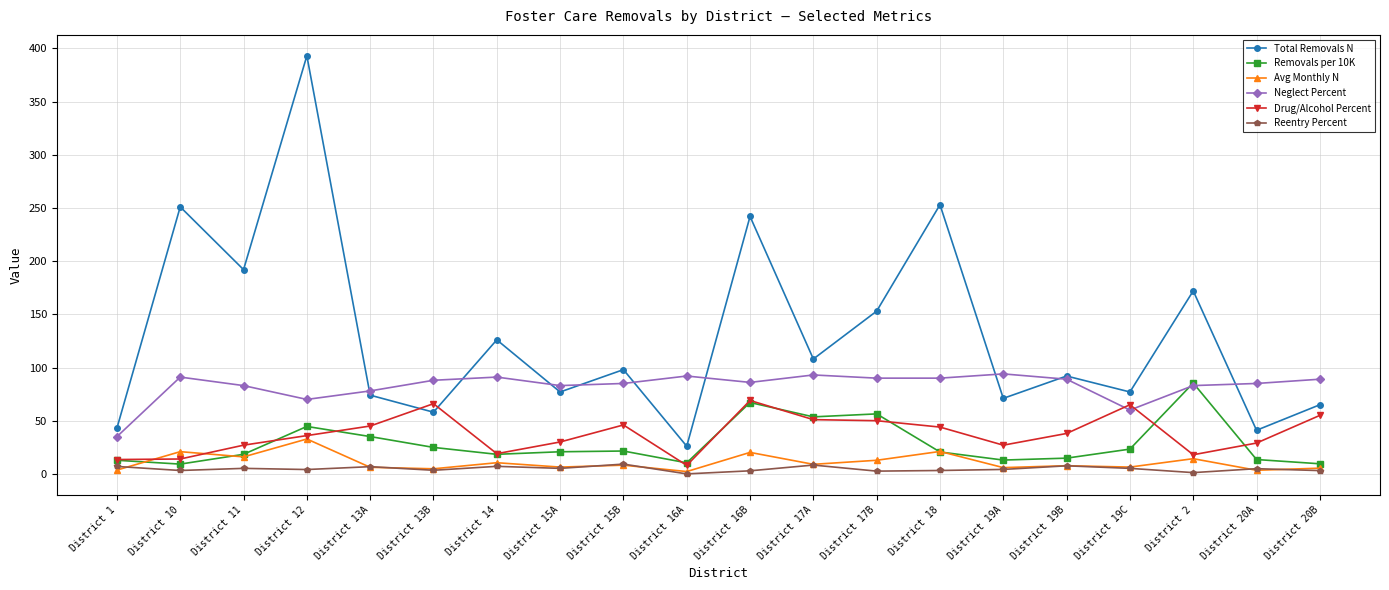

How many interior local peaks does the Total Removals N series have?

8